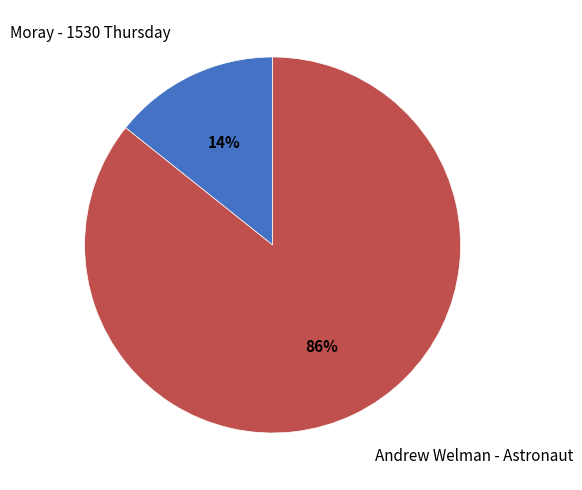

Between Andrew Welman - Astronaut and Moray - 1530 Thursday, which is larger?

Andrew Welman - Astronaut